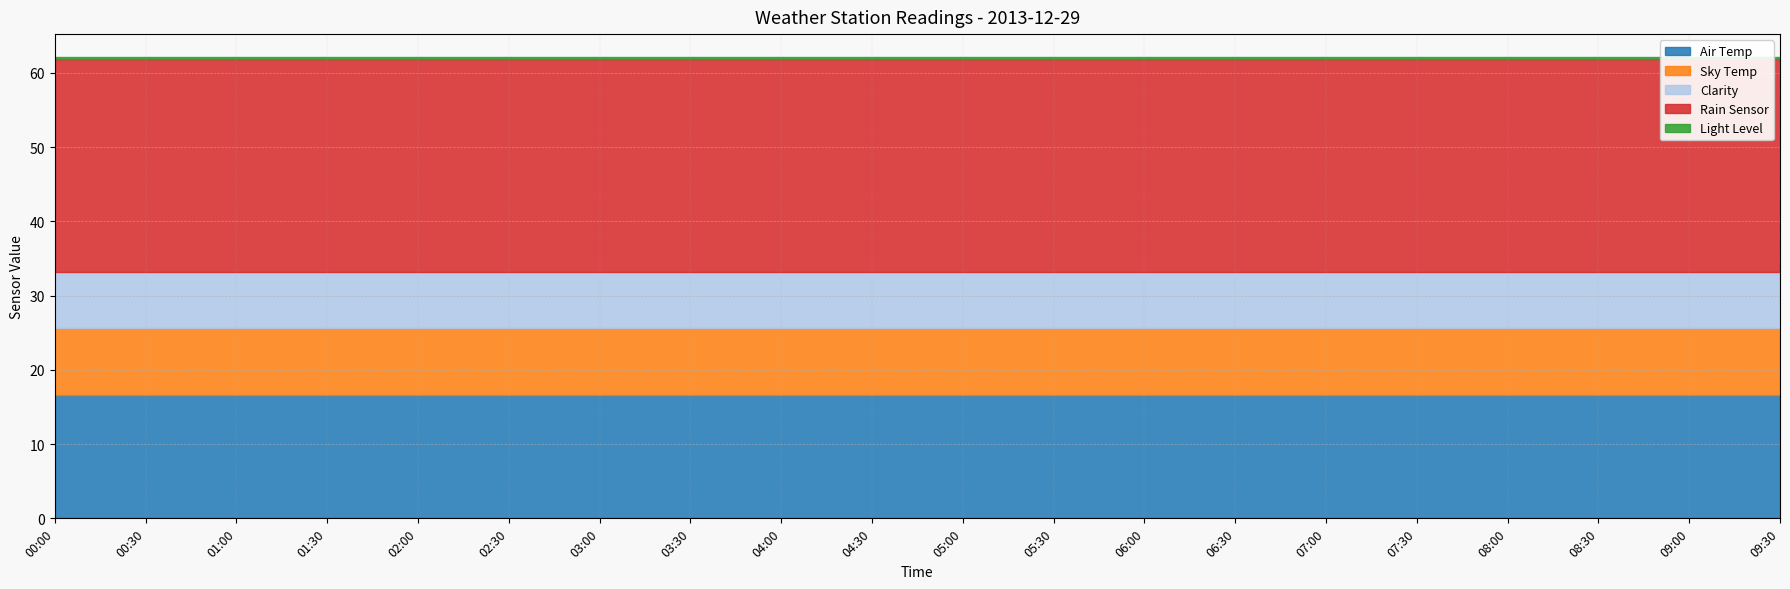

At how many categories does at least one series exceed 21?

20